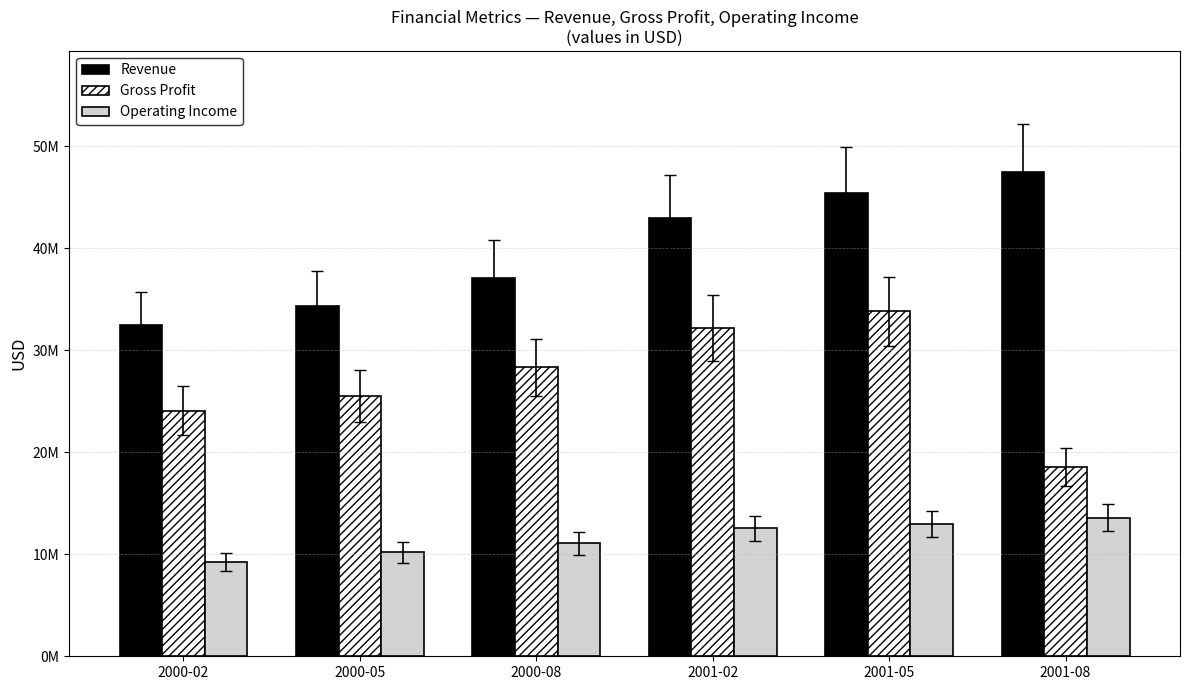

What is the average value of the Gross Profit series?

27074500